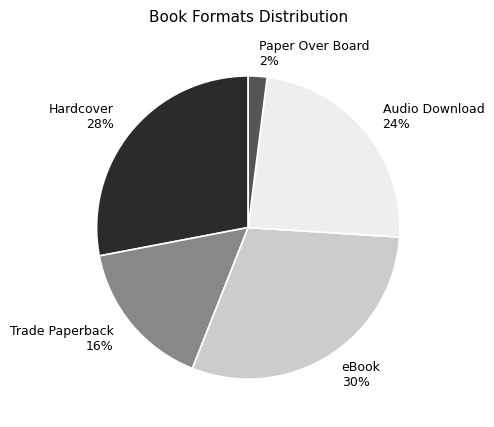

Is the sum of eBook and Audio Download greater than half?

Yes